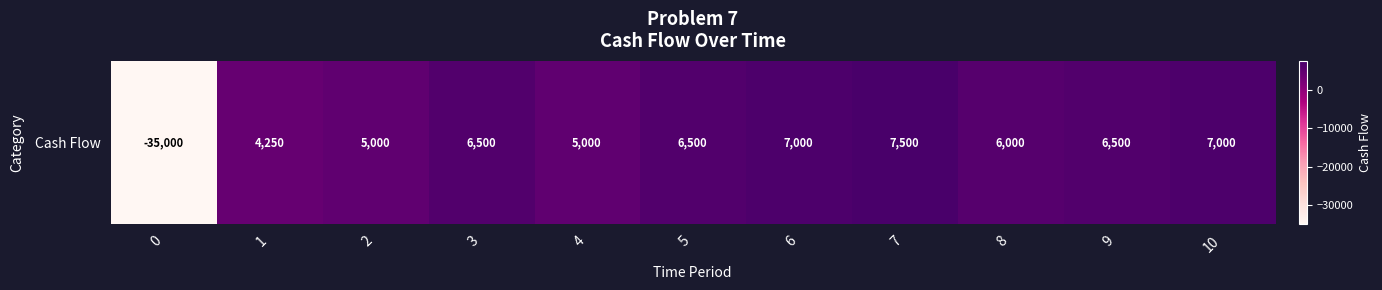

What is the difference between the values at 2 and 1?

750